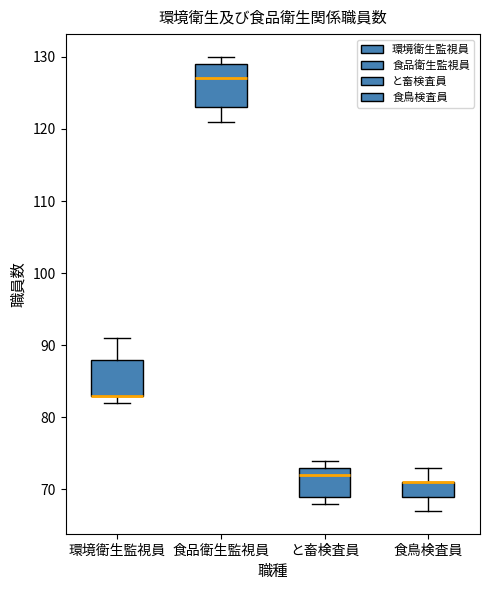

Reading left to right, read every box against the y-axis: the position of its median line, the range the box covers, and the ends of its whiskers. The values are not printed on the chart, so give them approximately, as read against the axis.

環境衛生監視員: median 83 (drawn on the box's lower edge), box 83 to 88, whiskers 82 to 91
食品衛生監視員: median 127, box 123 to 129, whiskers 121 to 130
と畜検査員: median 72, box 69 to 73, whiskers 68 to 74
食鳥検査員: median 71 (drawn on the box's upper edge), box 69 to 71, whiskers 67 to 73